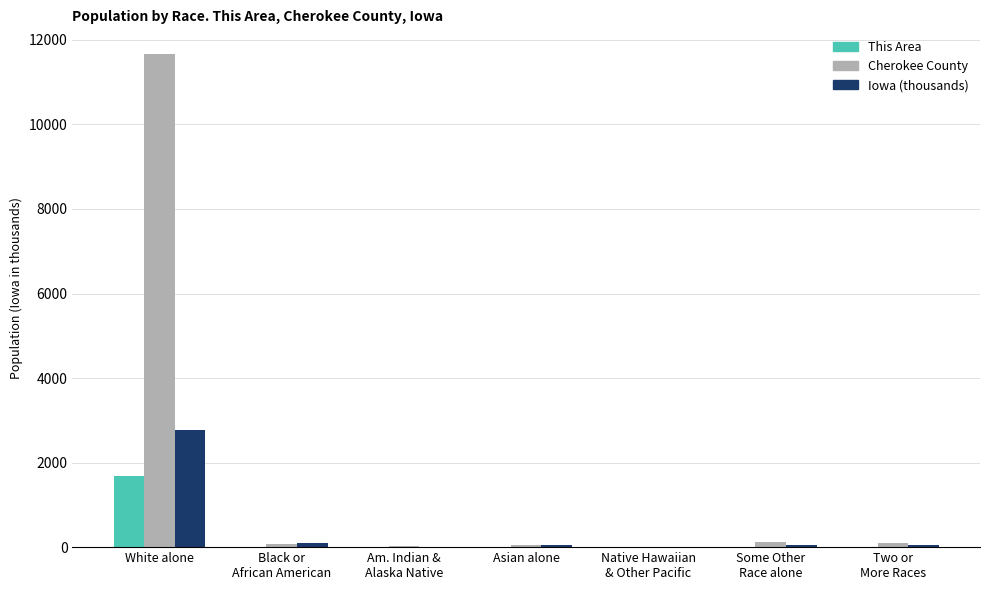

What is the greatest value displayed?

11667.0